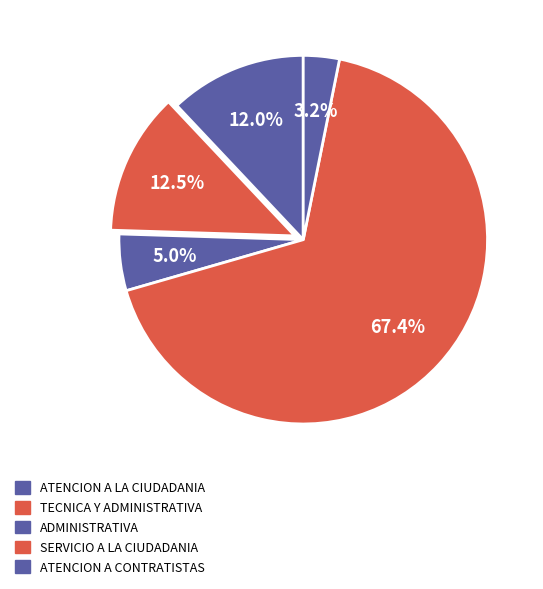

Is there a majority slice in this chart?

Yes